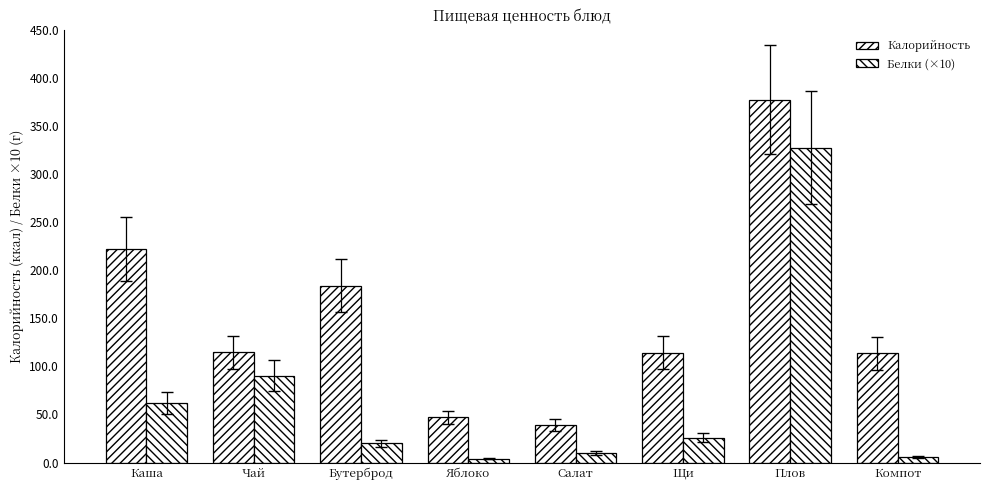

How many bars are there in each group?

2